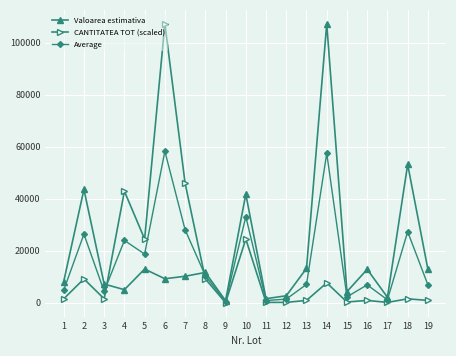

What is the maximum value shown in the chart?

107178.5